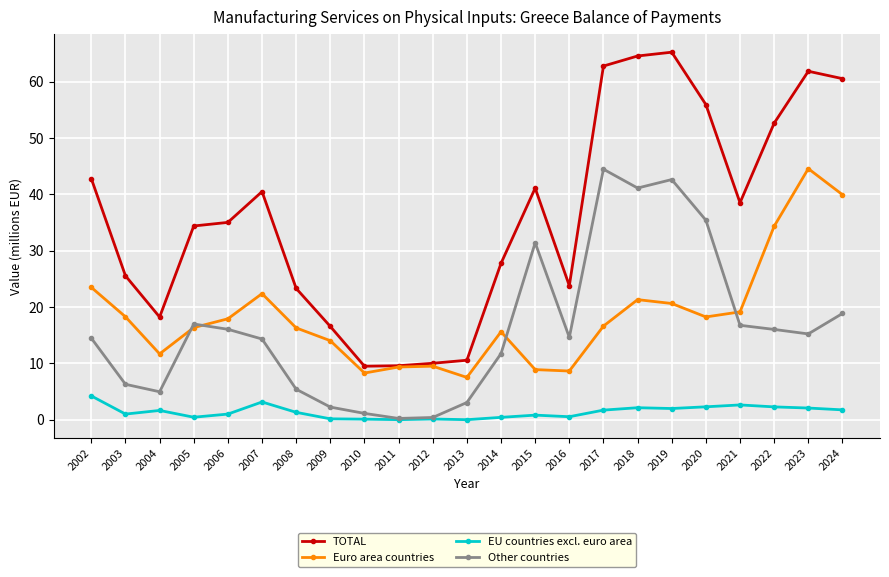

True or false: Other countries has more than 0 points higher than both neighbors.

True